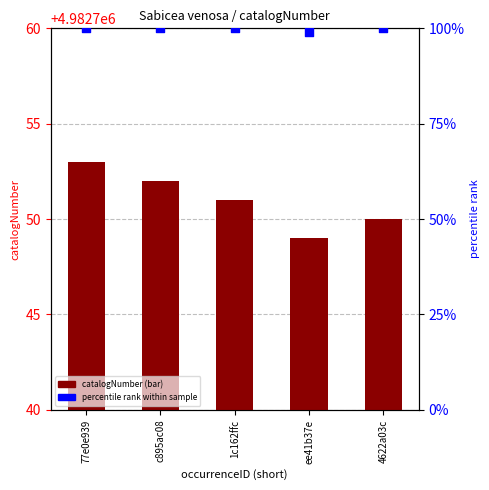

Is the value of percentile rank within the sample at 4622a03c greater than the value of catalogNumber at 1c162ffc?

No